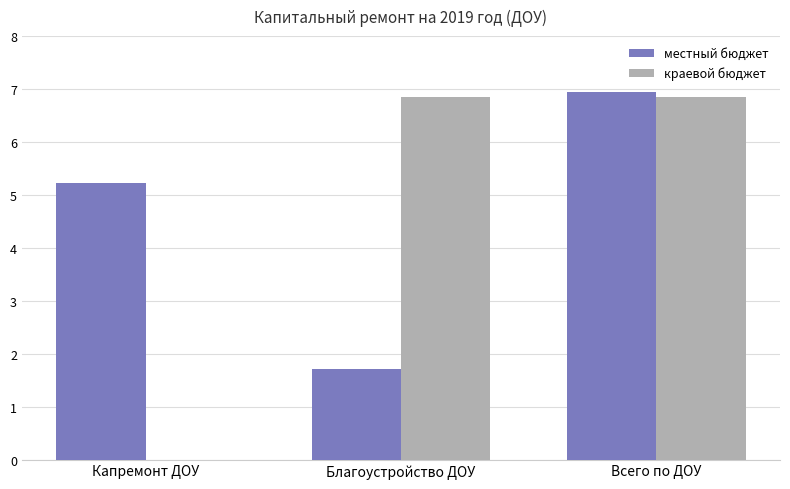

What is the label of the 3rd bar from the right?

Капремонт ДОУ